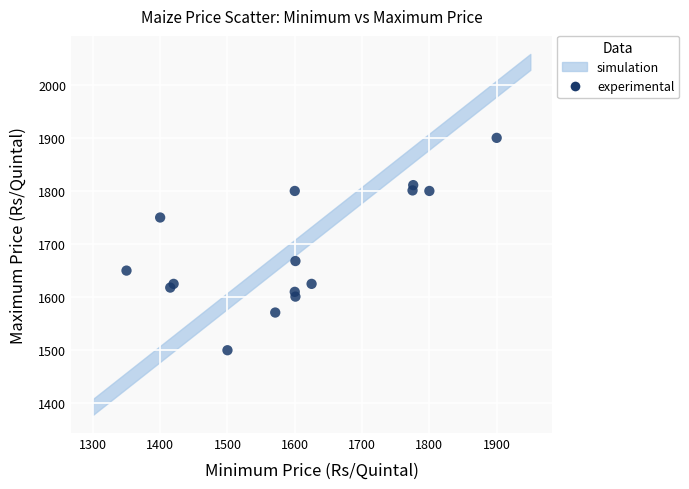

What Y value in the scatter plot is closest to 1700?

1668